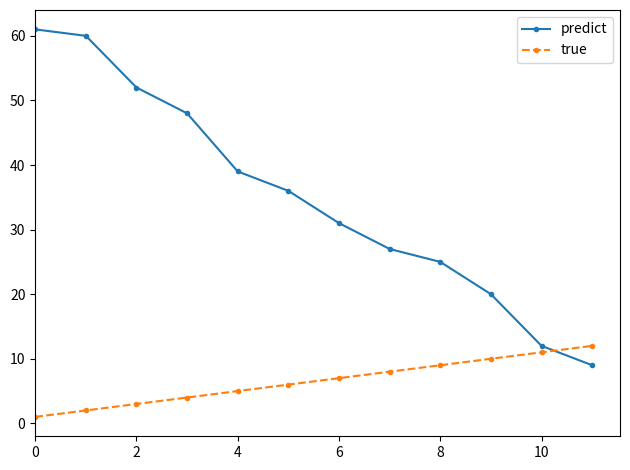

Reading left to right, transcribe all the data shown in this chart.

predict: 61	60	52	48	39	36	31	27	25	20	12	9
true: 1	2	3	4	5	6	7	8	9	10	11	12